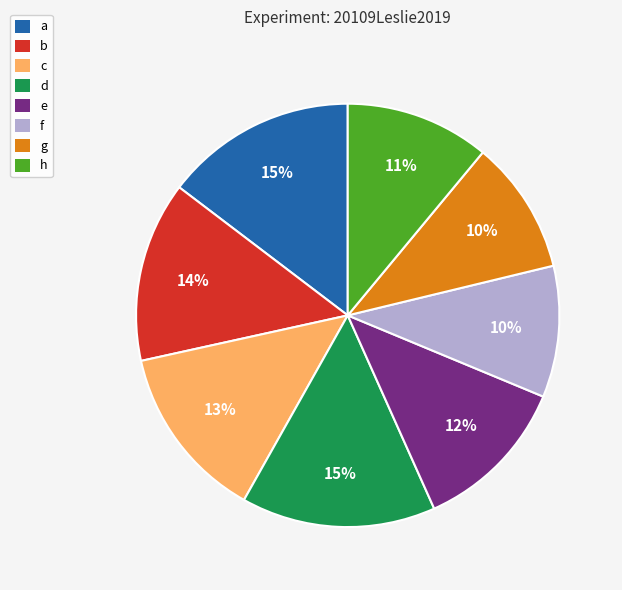

To the nearest percent, what is the difference between the f and d slice percentages?

5%